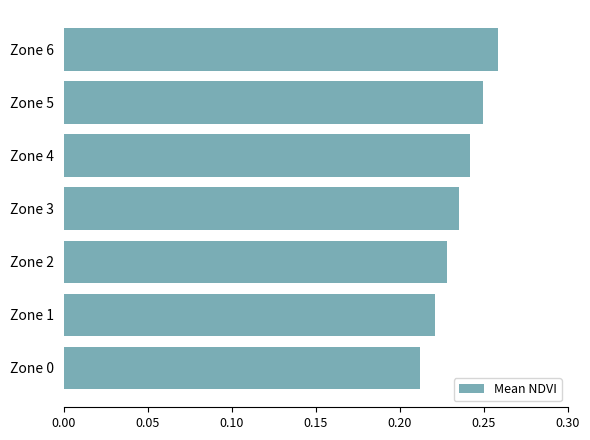

At which category does the chart reach its peak across all series?

Zone 6